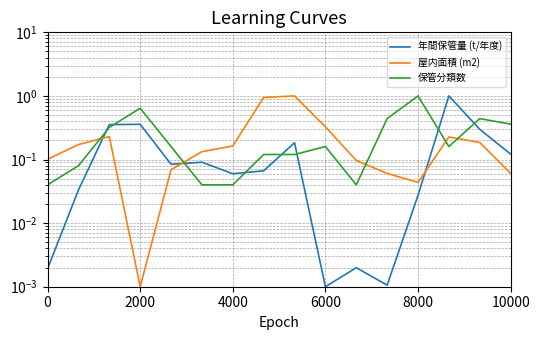

What is the total value across all series at 4000?

0.3